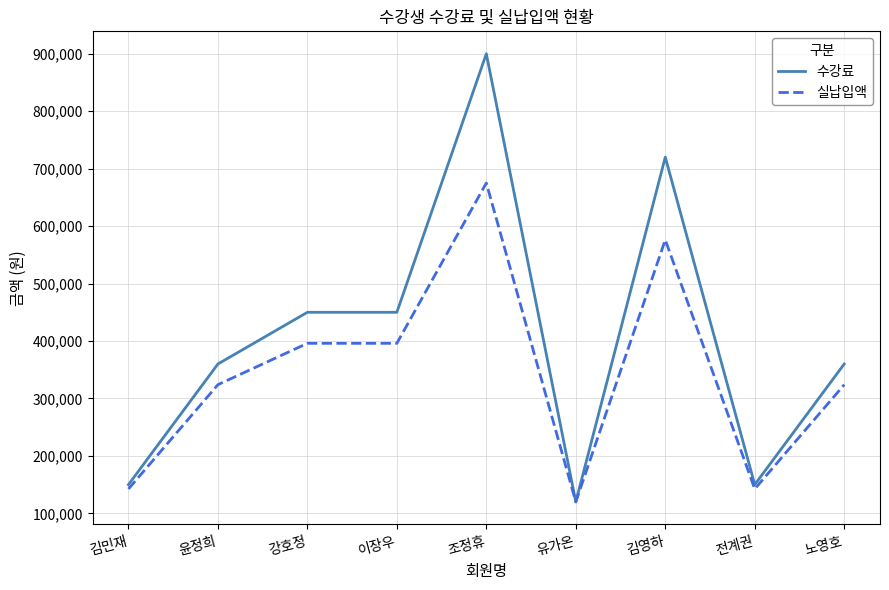

What value does the 수강료 series have at 이장우?

450000